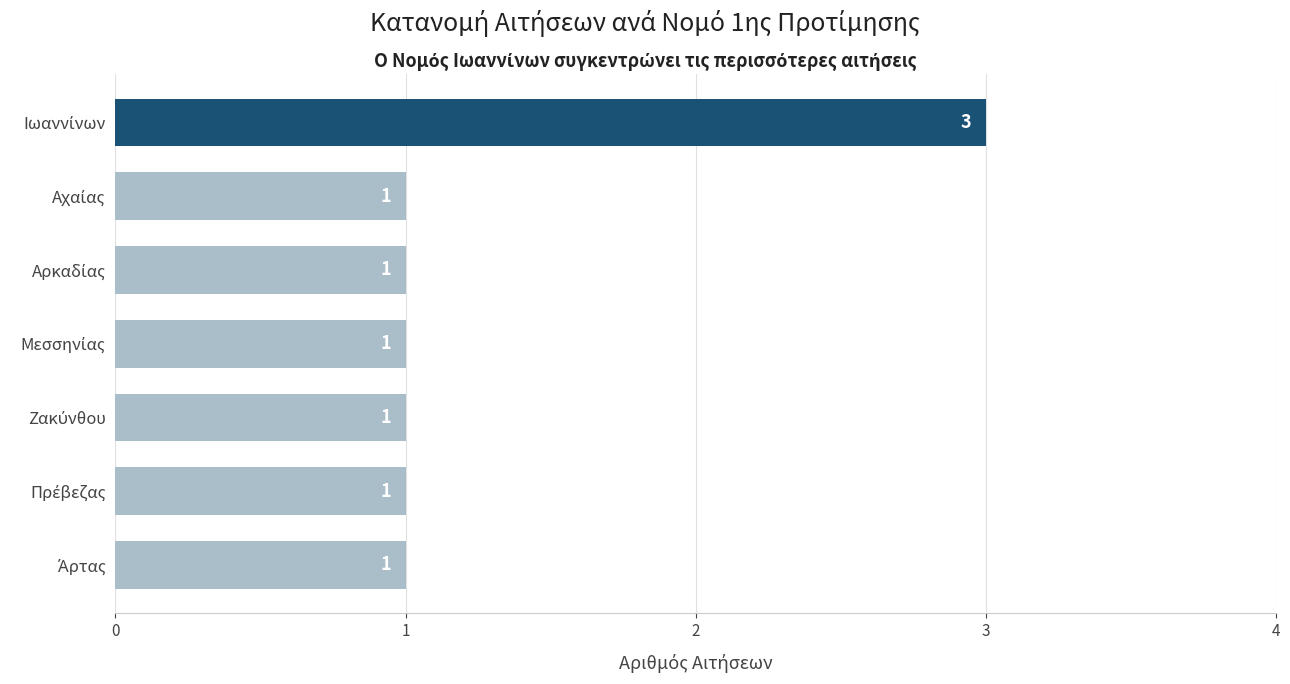

What is the sum of all values?

9